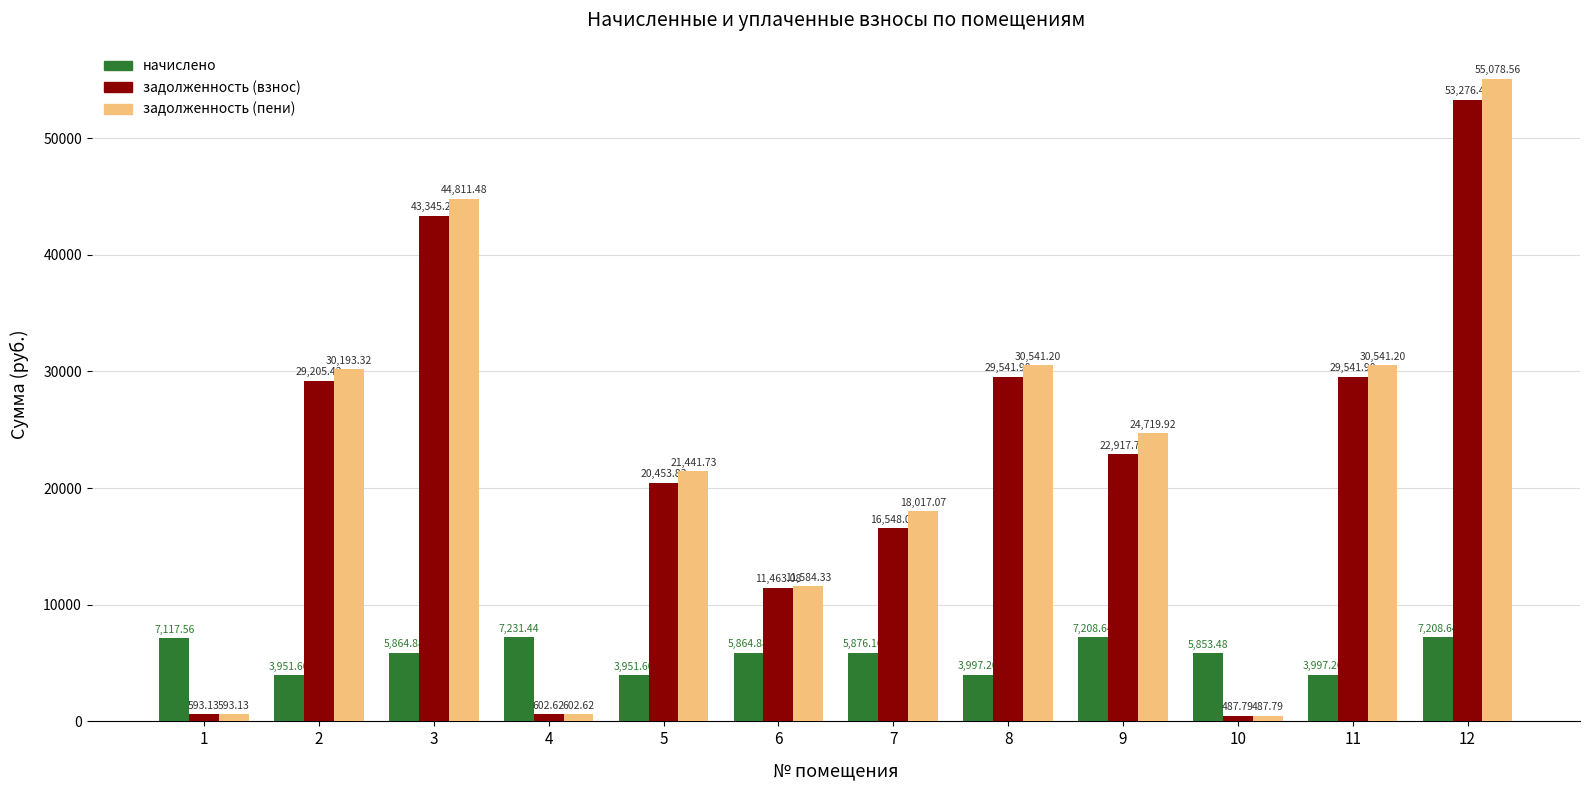

At which category does the chart reach its peak across all series?

12